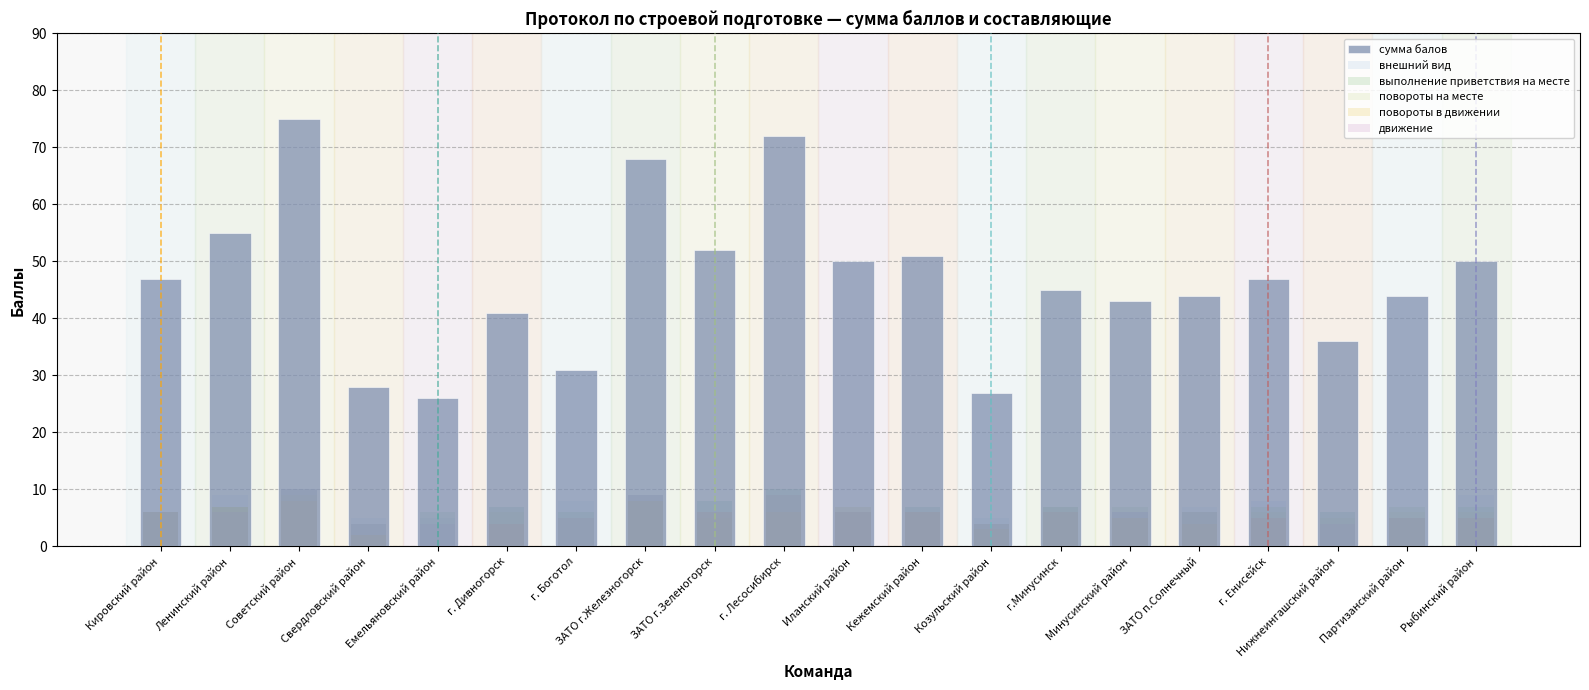

Between г.Минусинск and Нижнеингашский район, which series saw the biggest shift?

сумма балов